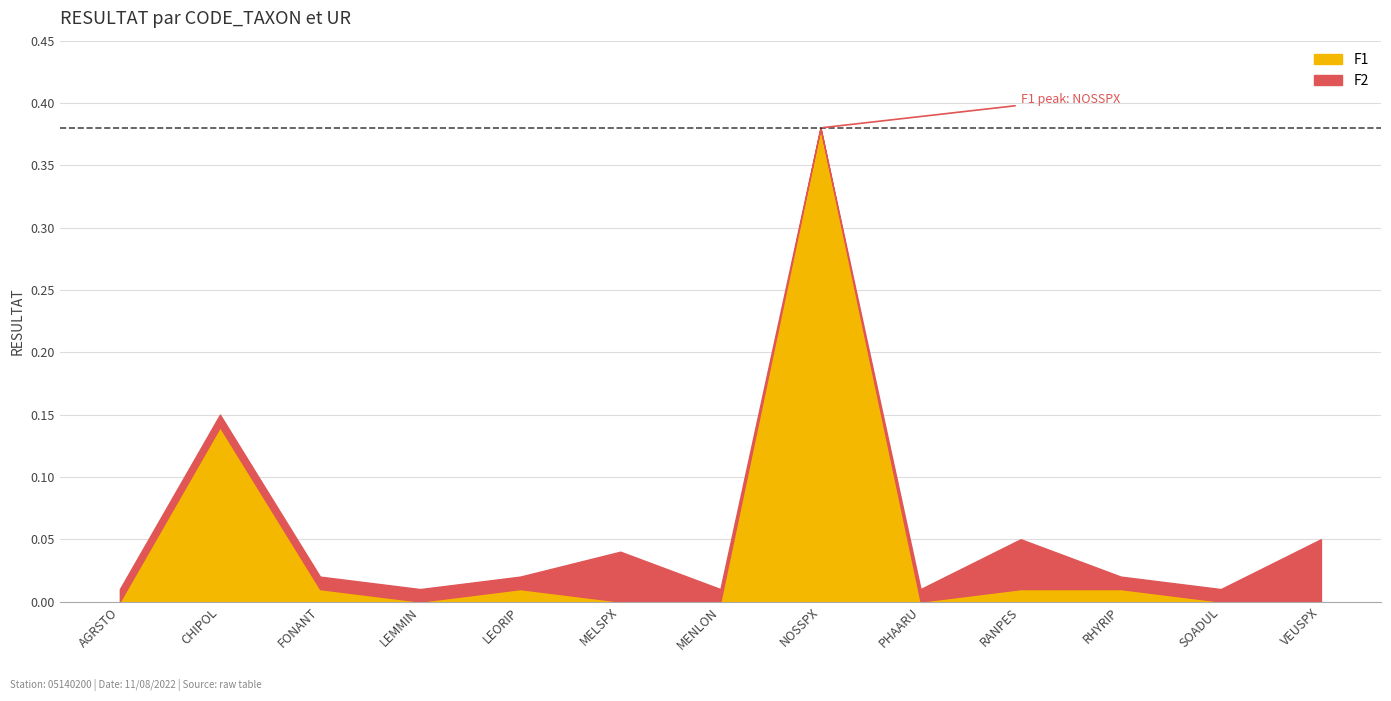

Reading left to right, list all the values displayed in this chart.

F1: AGRSTO=0.0	CHIPOL=0.1	FONANT=0.0	LEMMIN=0.0	LEORIP=0.0	MELSPX=0.0	MENLON=0.0	NOSSPX=0.4	PHAARU=0.0	RANPES=0.0	RHYRIP=0.0	SOADUL=0.0	VEUSPX=0.0
F2: AGRSTO=0.0	CHIPOL=0.0	FONANT=0.0	LEMMIN=0.0	LEORIP=0.0	MELSPX=0.0	MENLON=0.0	NOSSPX=0.0	PHAARU=0.0	RANPES=0.0	RHYRIP=0.0	SOADUL=0.0	VEUSPX=0.1